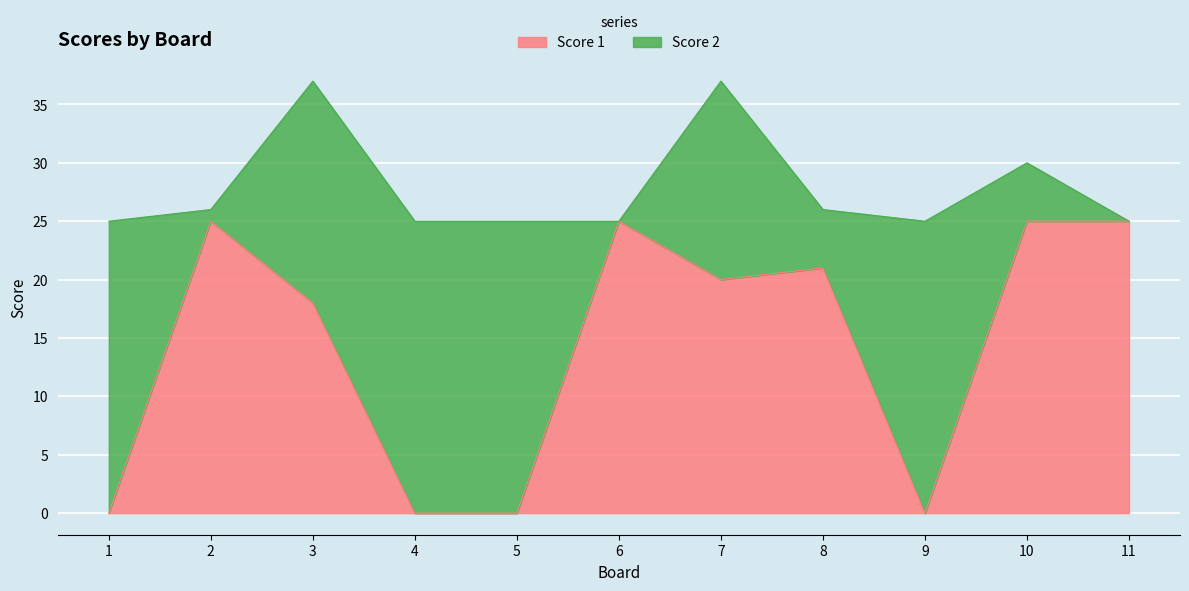

The chart shows a value of 14 at 1. True or false?

False